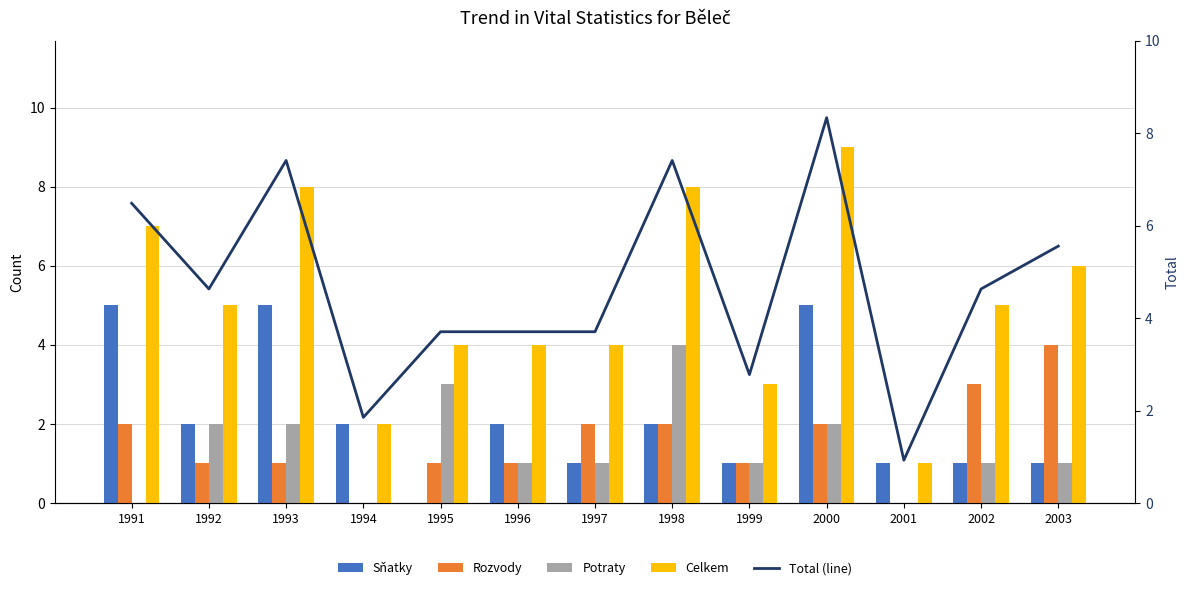

How many values in the Sňatky series exceed 2?

3